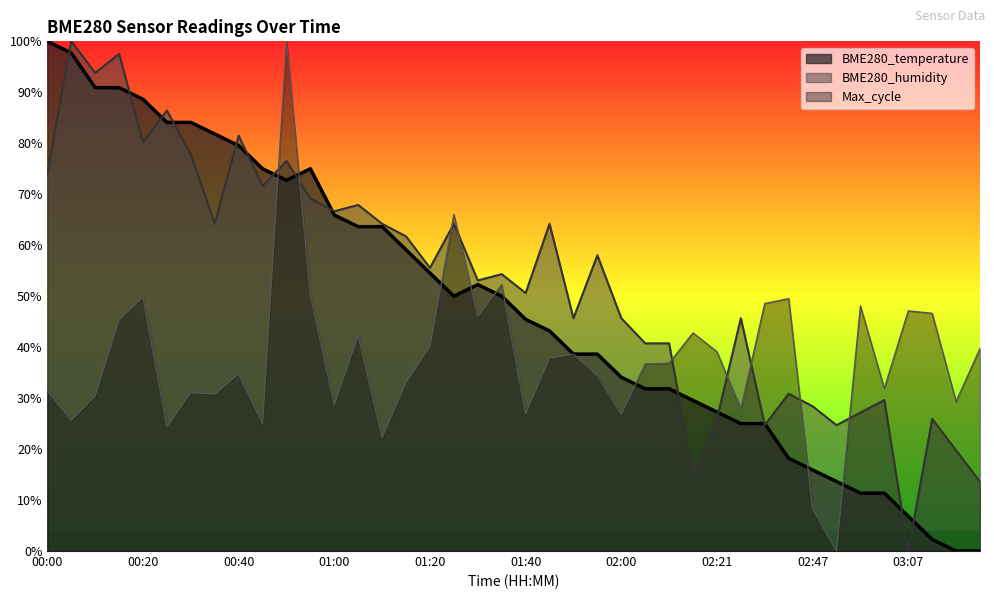

What is the maximum value shown in the chart?

1.0